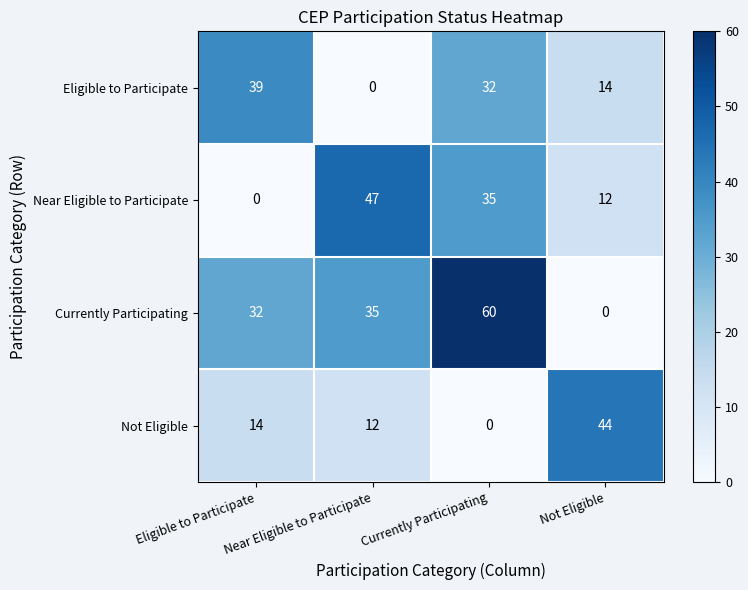

What is the greatest value displayed?

60